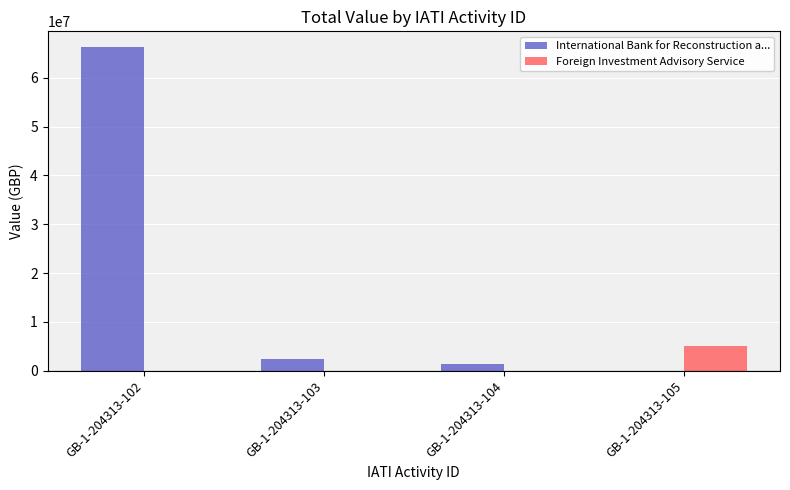

At which category is the sum across all series the highest?

GB-1-204313-102